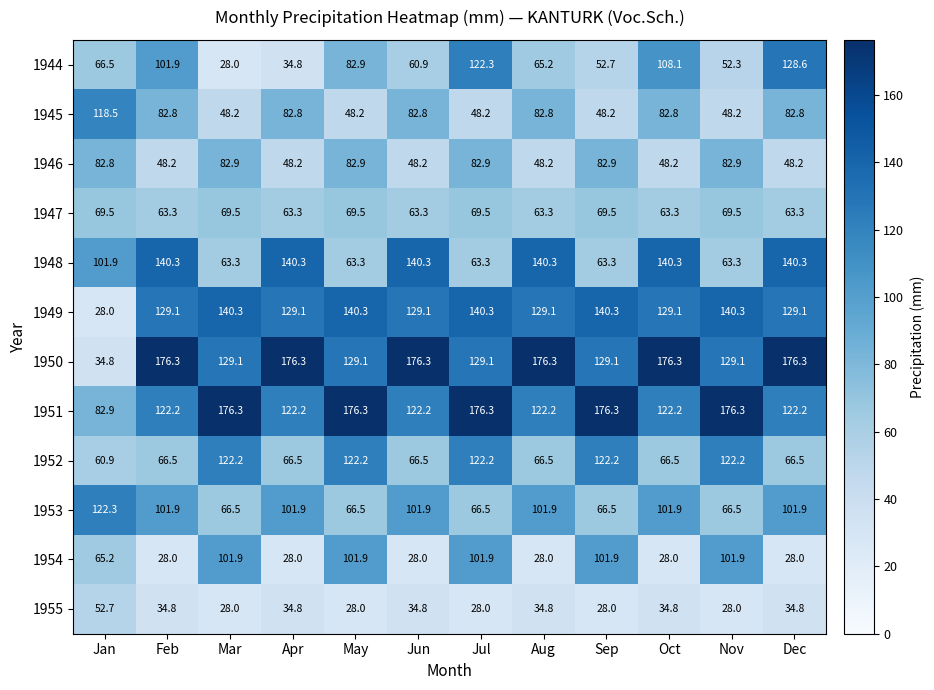

What is the maximum value for 1953?

122.3